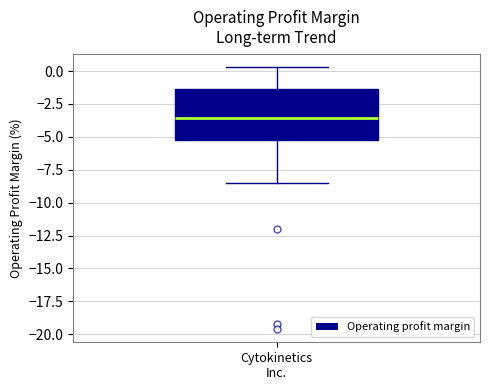

Read this box plot against the y-axis: the position of the median line, the range covered by the box, and the ends of both whiskers. The values are not printed on the chart, so give them approximately, as read against the axis.

median -3.5, box -5.5 to -1.5, whiskers -8.5 to 0.5